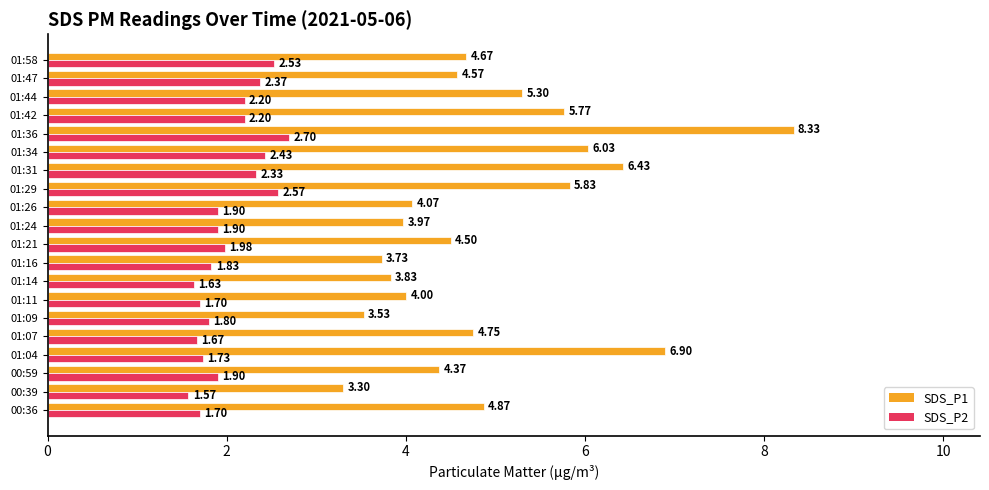

What is the difference between the maximum and minimum values in the SDS_P1 series?

5.0